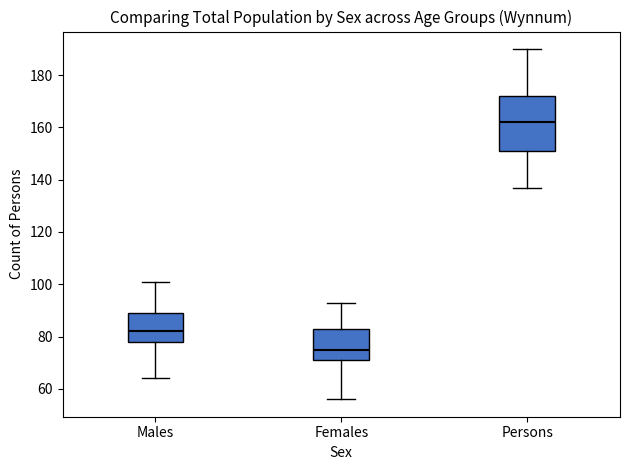

Which box's median line is the lowest?

Females